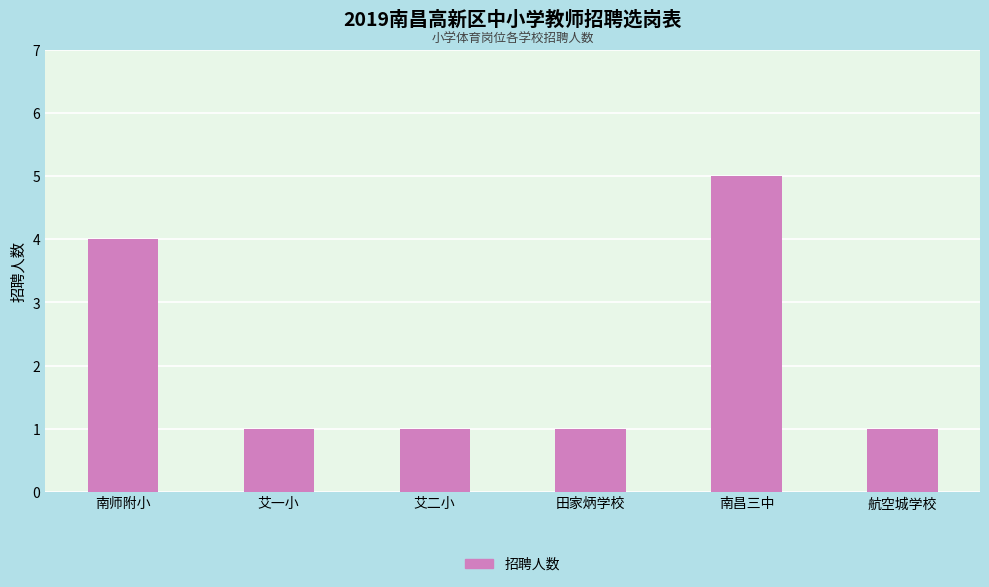

What is the change in value from 南师附小 to 南昌三中?

+1